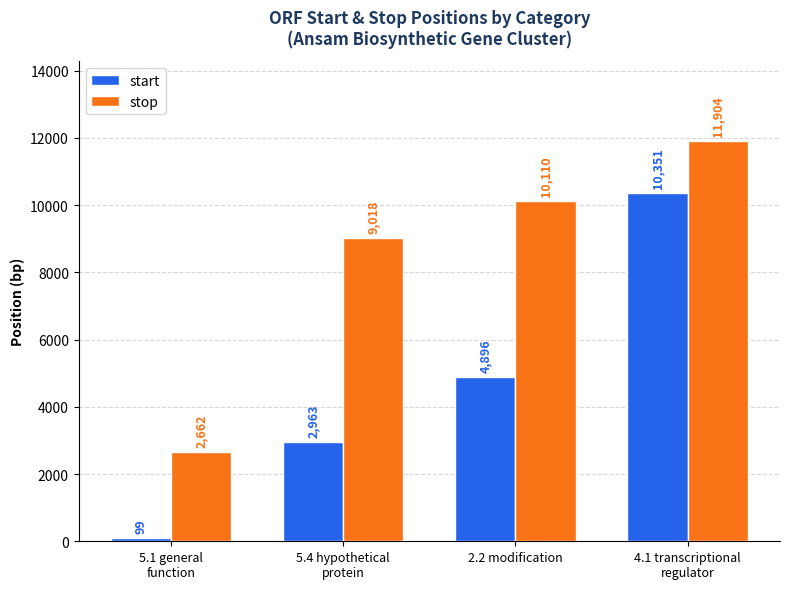

What are all the series names shown in the legend?

start, stop